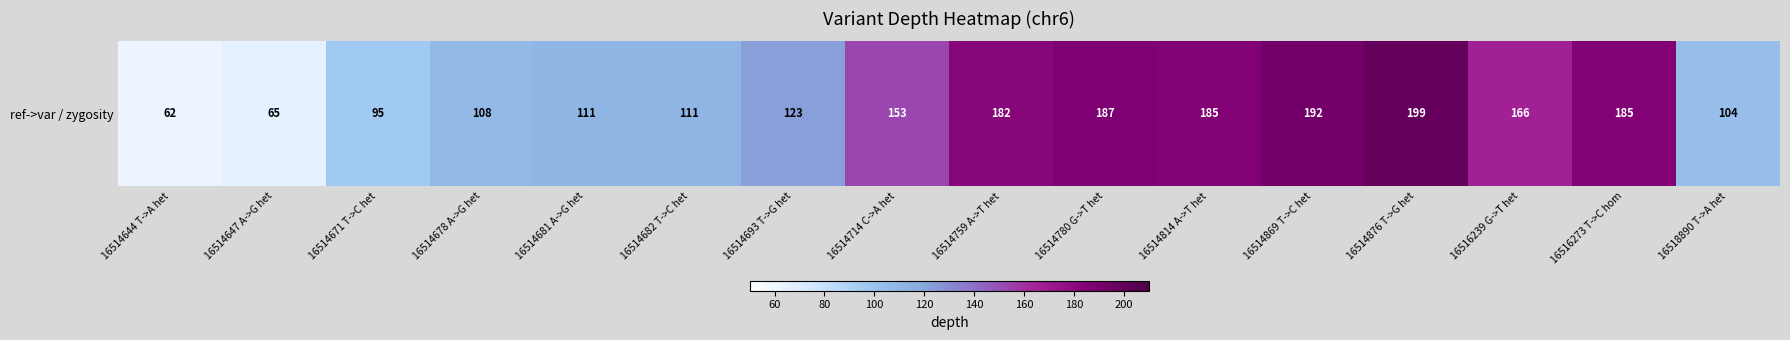

What is the average value?

139